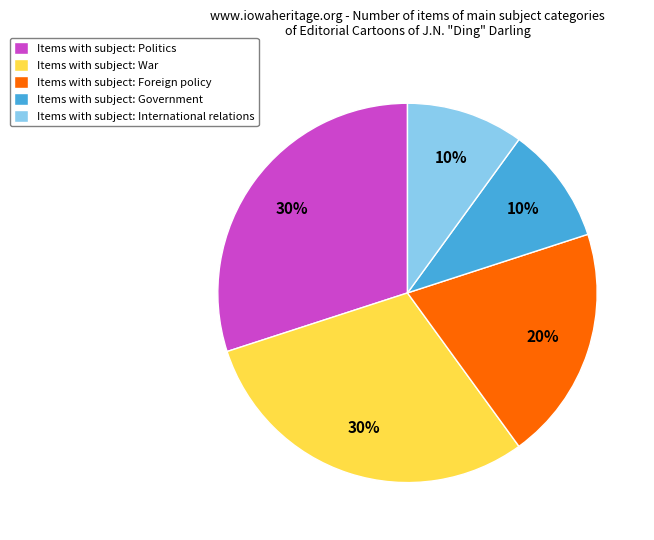

To the nearest percent, what is the combined percentage of Items with subject: International relations and Items with subject: War?

40%